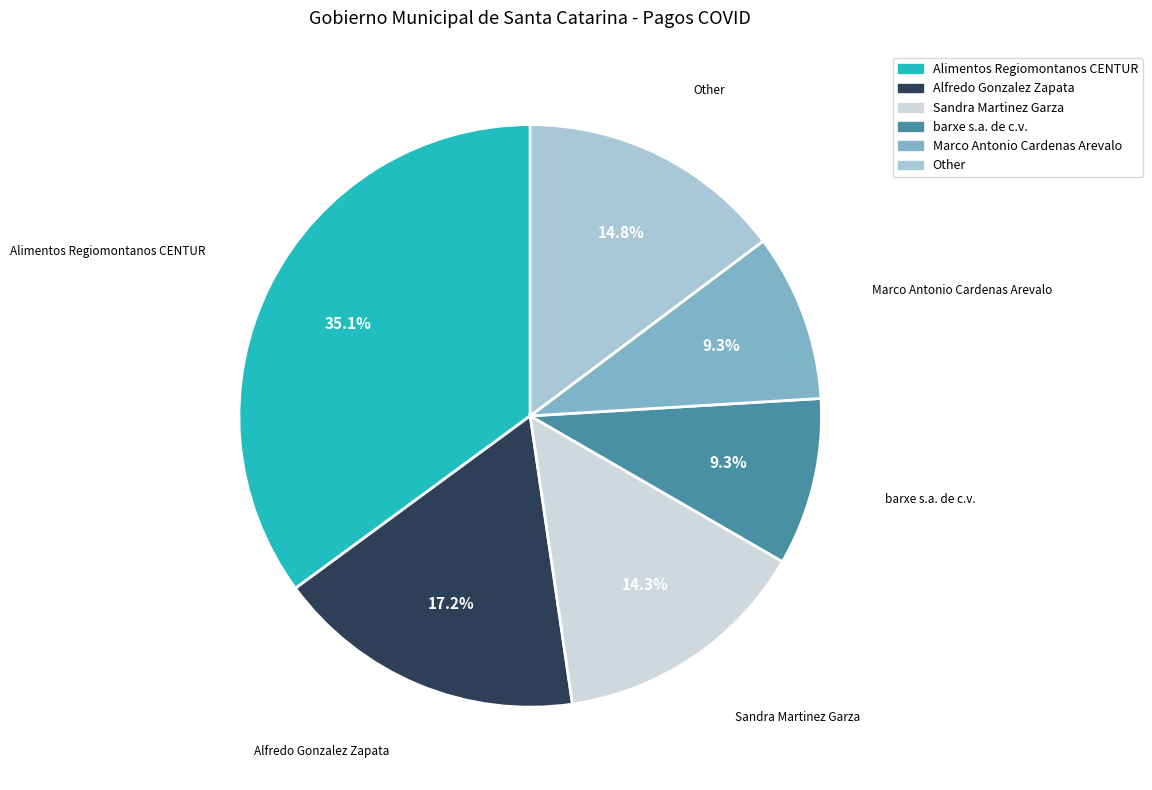

How many segments does this pie chart have?

6